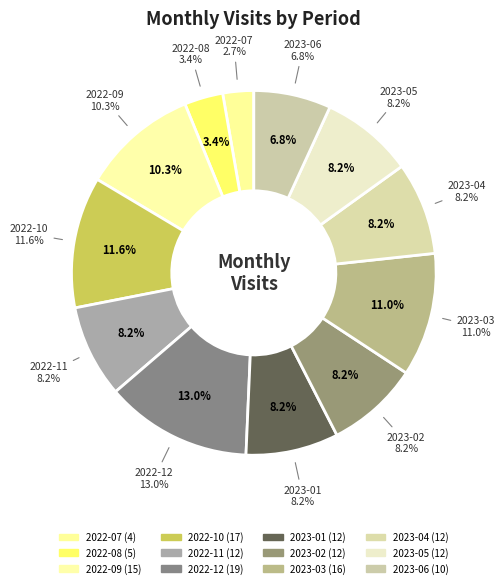

What percentage is the 2023-04 slice, to the nearest percent?

8%